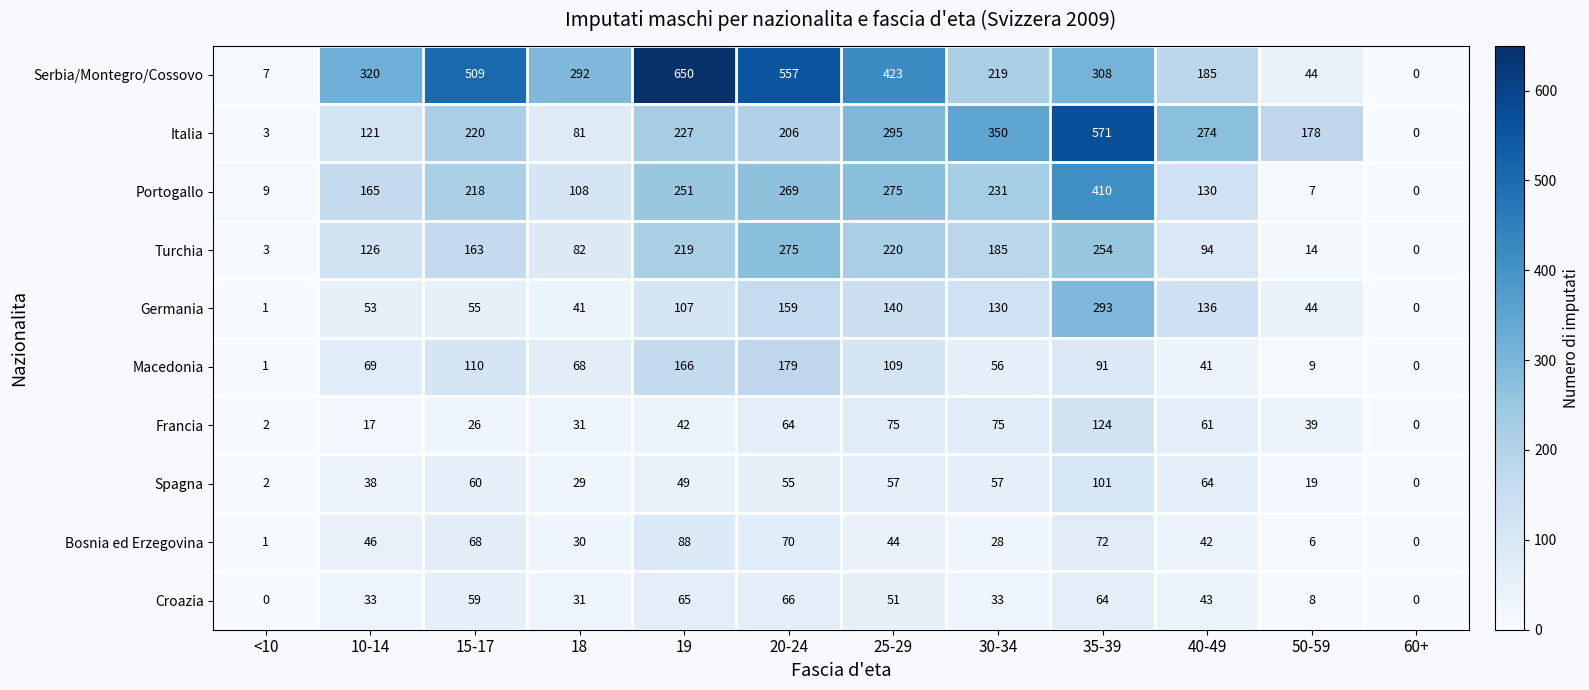

The value of Francia at 25-29 is 75. True or false?

True